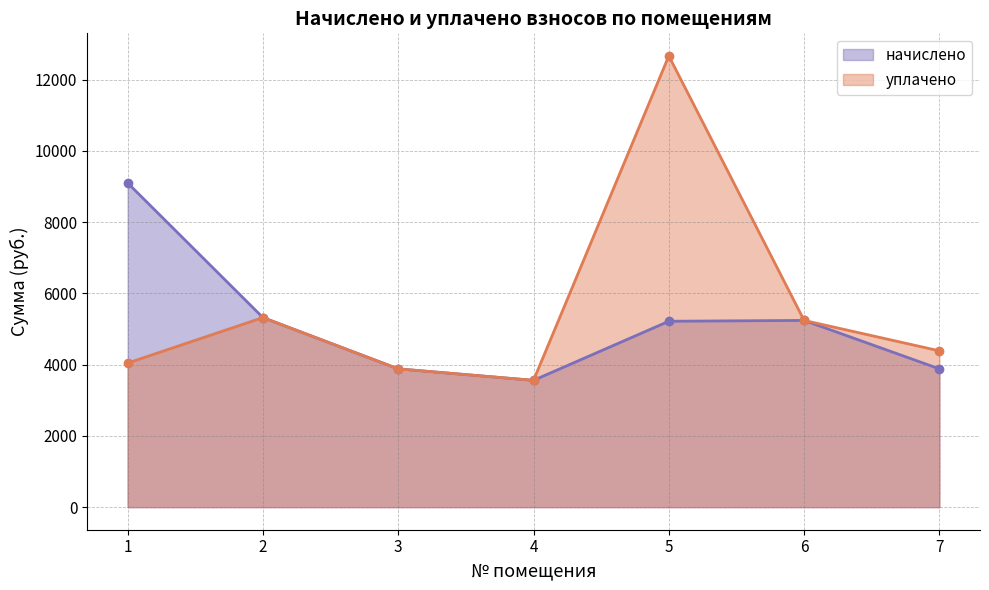

Which series has the largest total across all categories?

уплачено